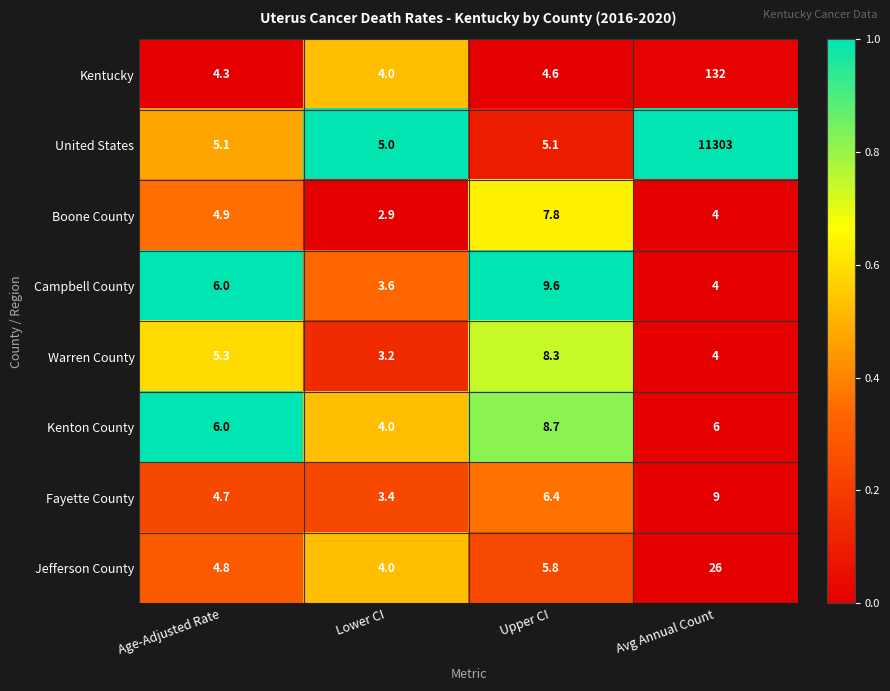

What is the average value of the Kenton County series?

6.2